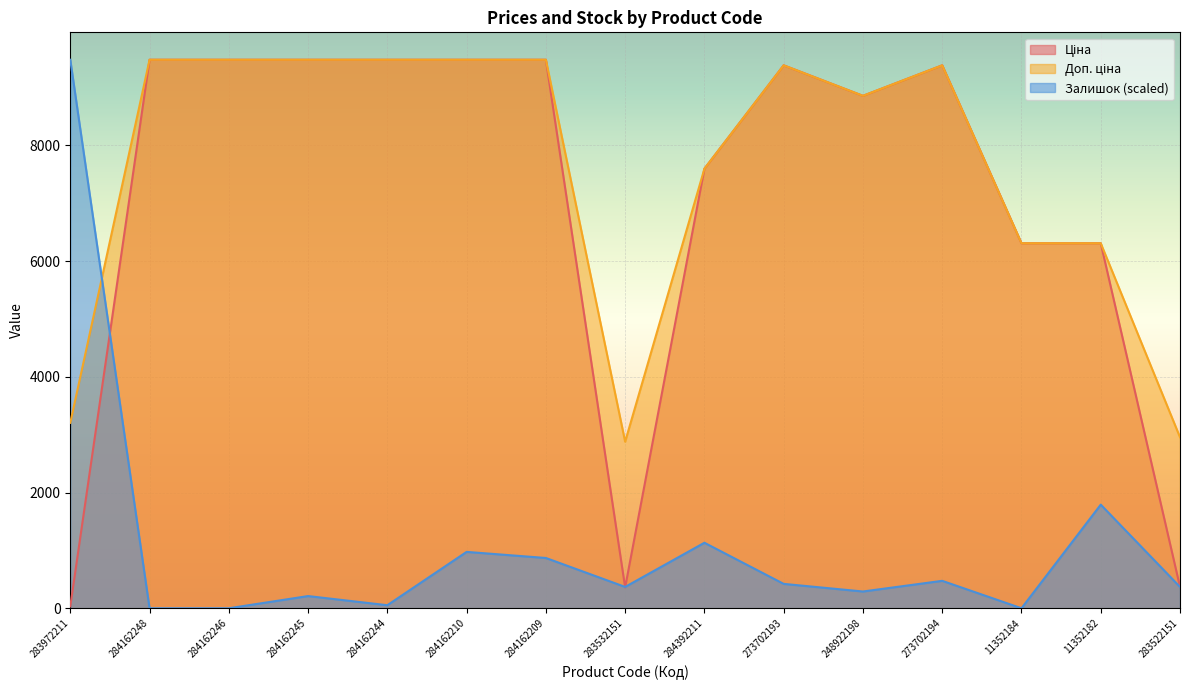

Which category has the lowest value in the Залишок series?

284162248